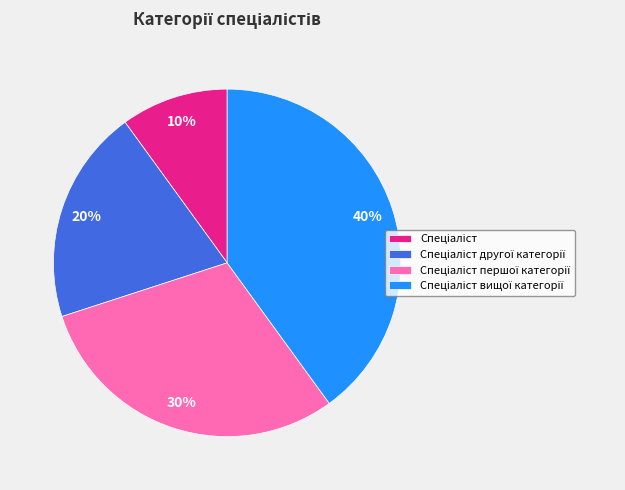

Is there a majority slice in this chart?

No